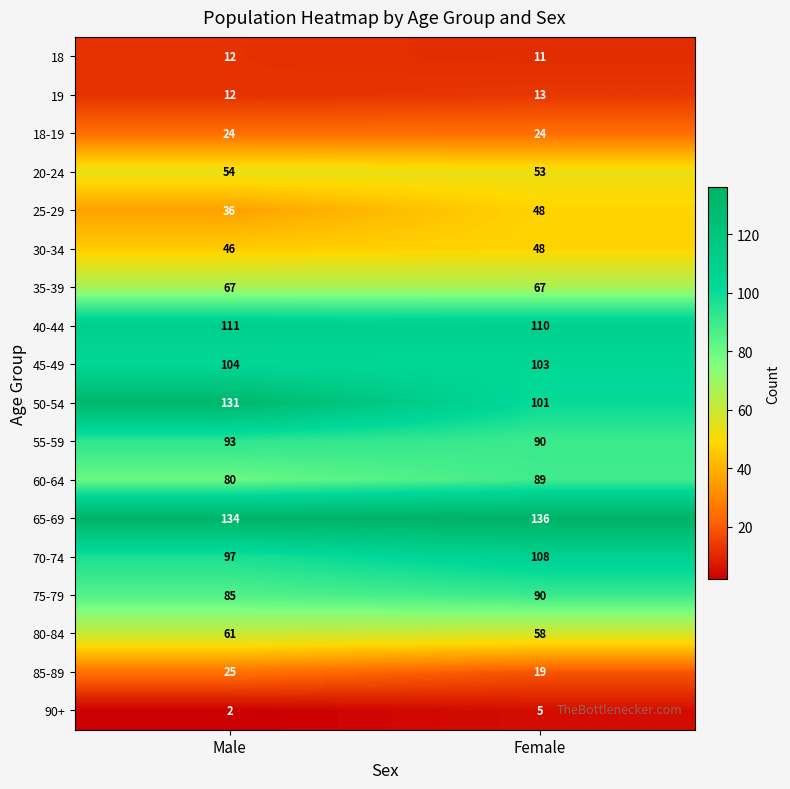

What is the average value of the 50-54 series?

116